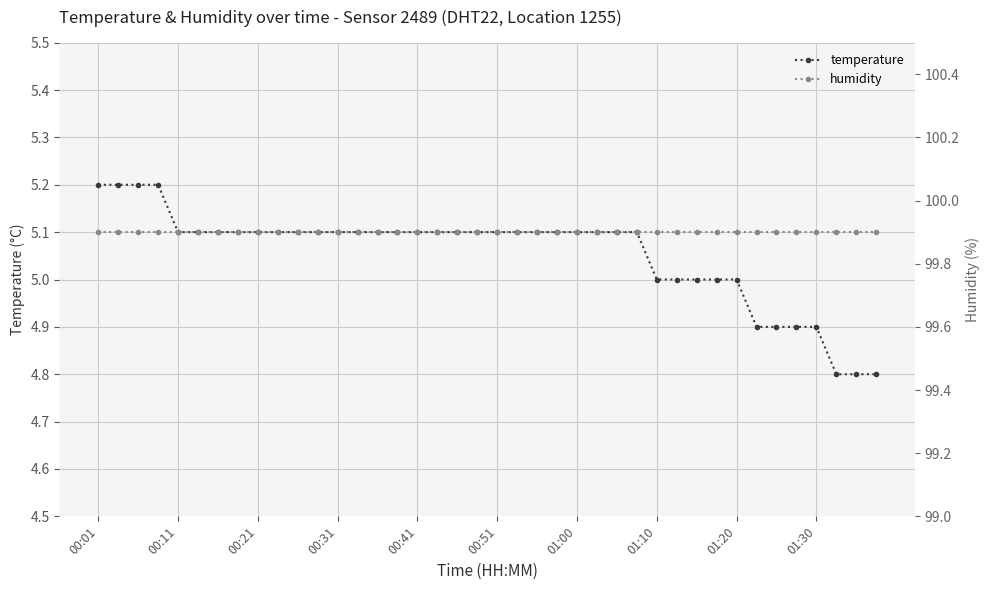

How many categories are shown in the chart?

40